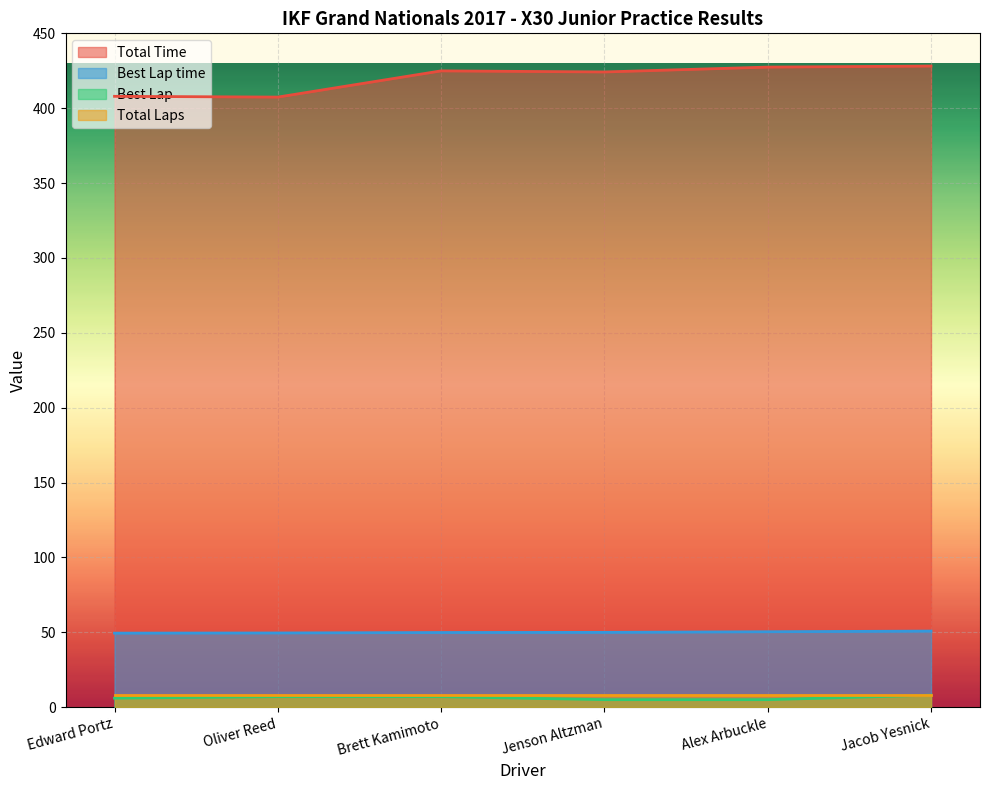

What is the label of the 5th point from the left?

Alex Arbuckle